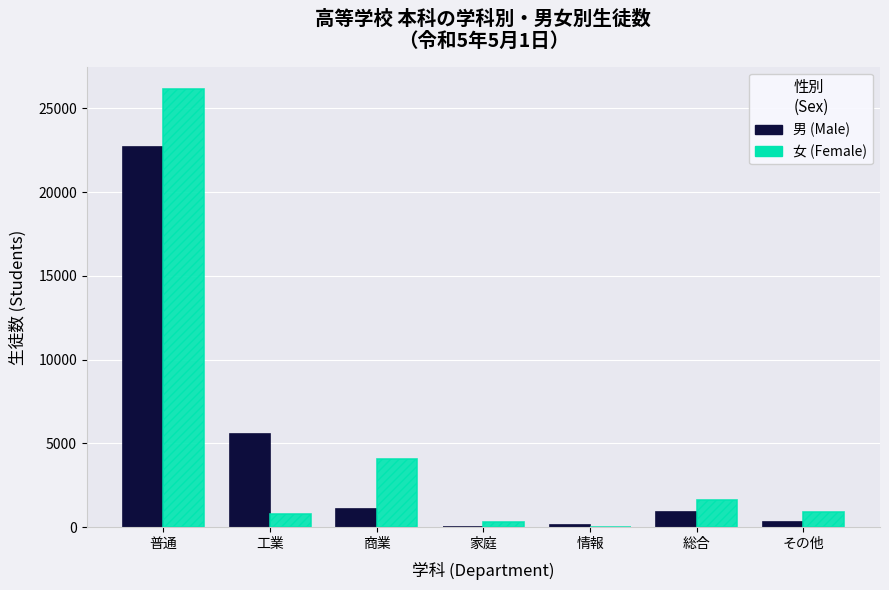

True or false: 女 (Female) has a value of 1630 at 総合.

True